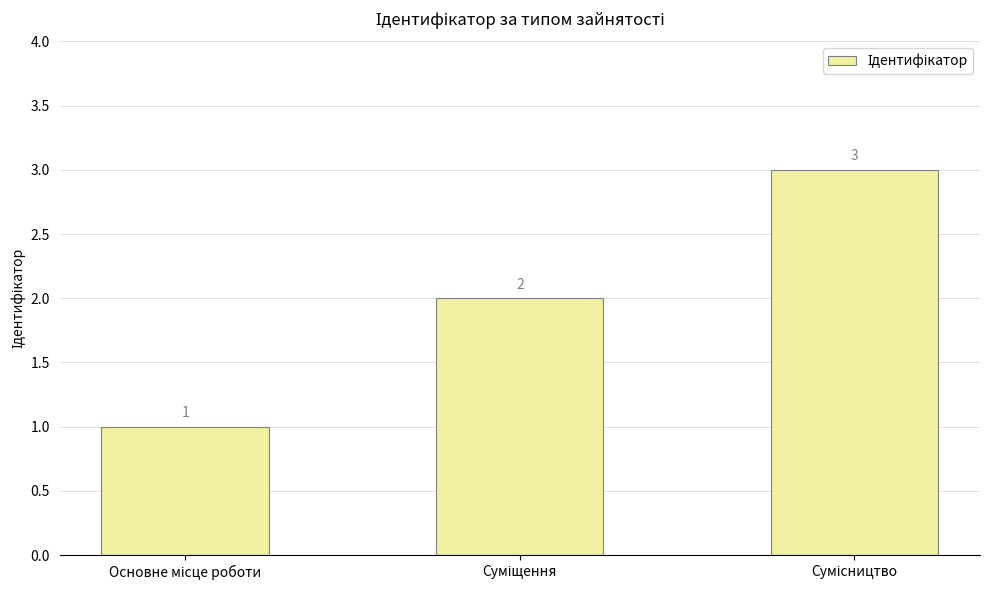

What is the sum of all values?

6